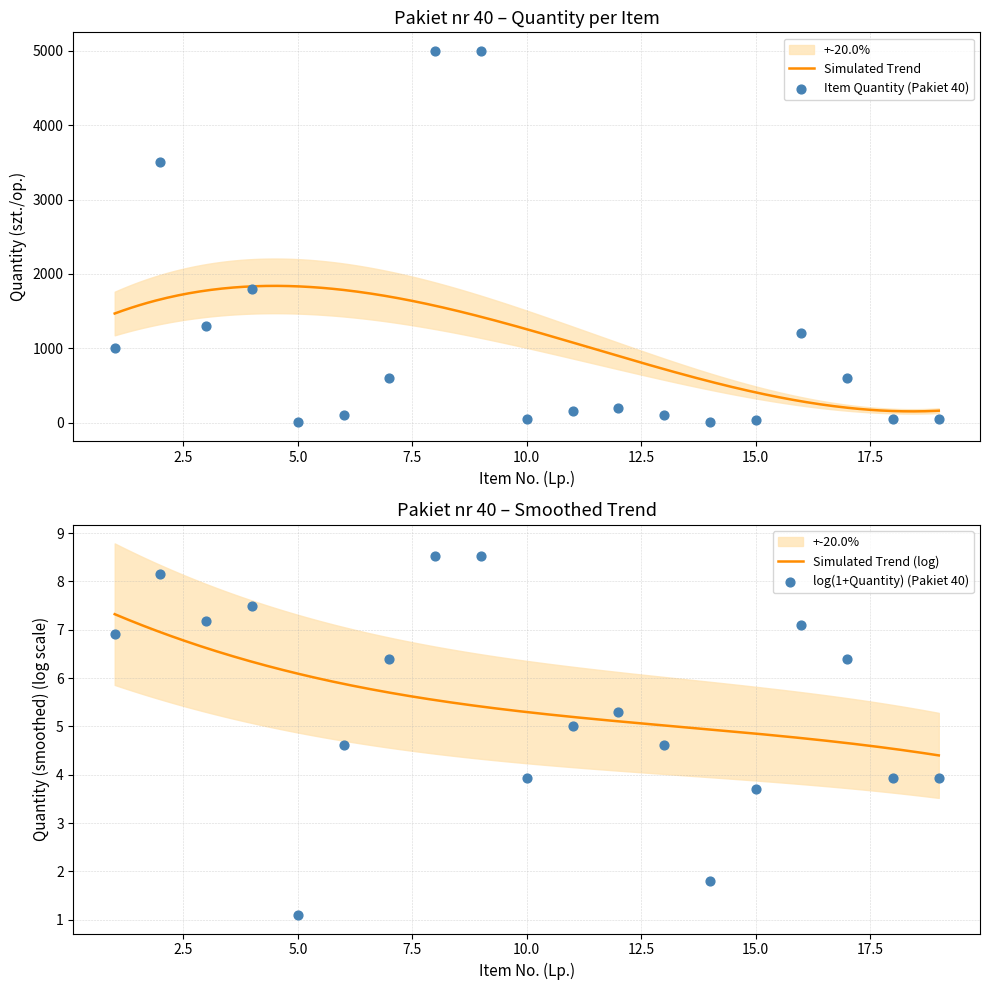

Between 13 and 7, which is larger?

7